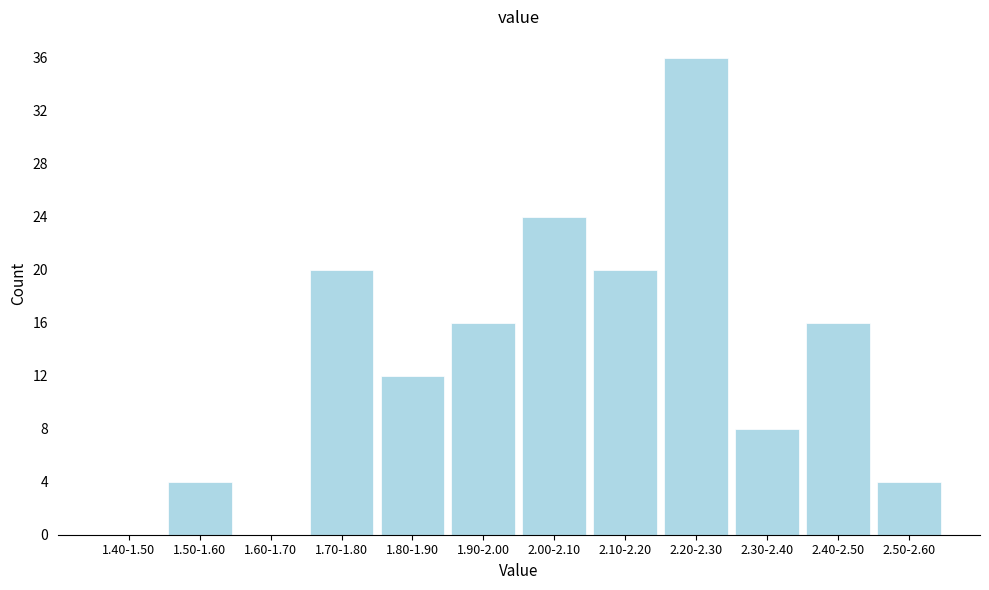

Reading right to left, list all the values displayed in this chart.

2.50-2.60=4	2.40-2.50=16	2.30-2.40=8	2.20-2.30=36	2.10-2.20=20	2.00-2.10=24	1.90-2.00=16	1.80-1.90=12	1.70-1.80=20	1.60-1.70=0	1.50-1.60=4	1.40-1.50=0